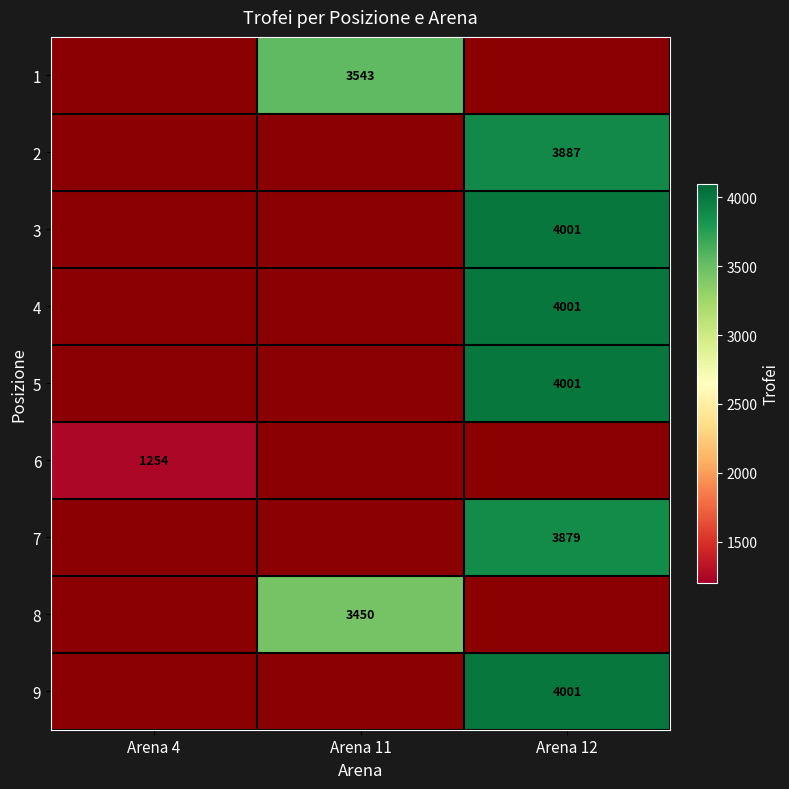

The value of 5 at Arena 12 is 4001. True or false?

True